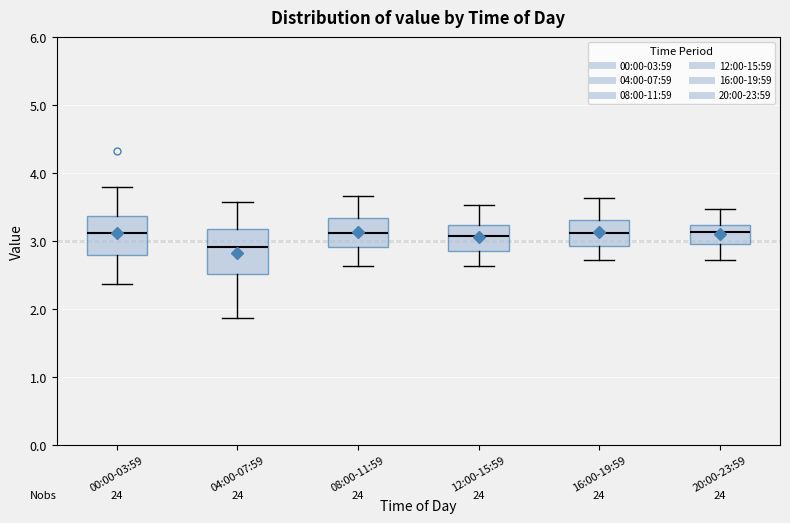

Where does the median line of the box for 16:00-19:59 sit on the y-axis? The values are not printed on the chart, so give them approximately, as read against the axis.

3.1